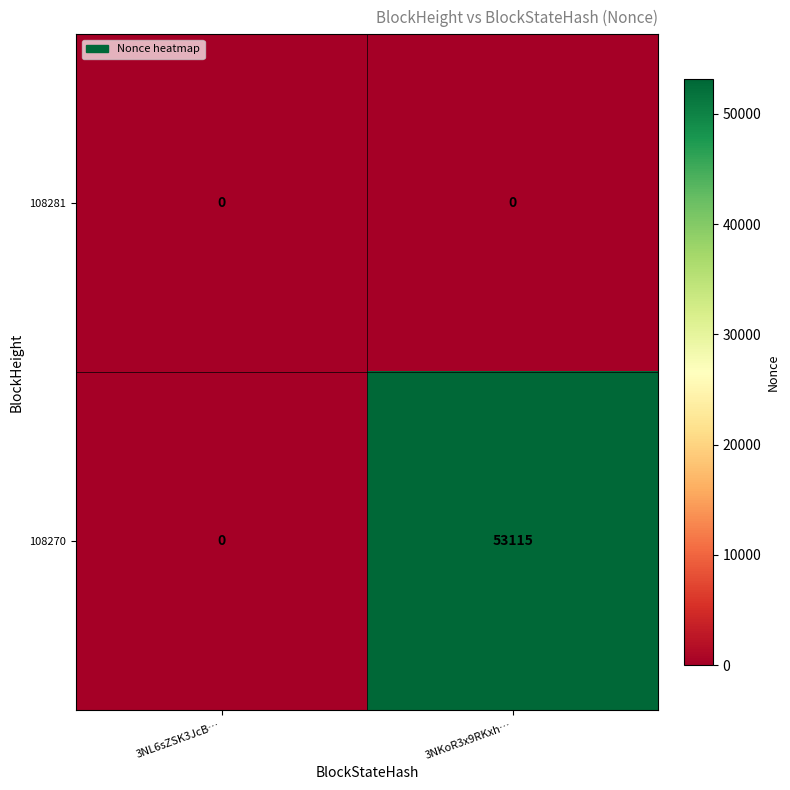

List the series in order of their peak value, highest first.

108270, 108281